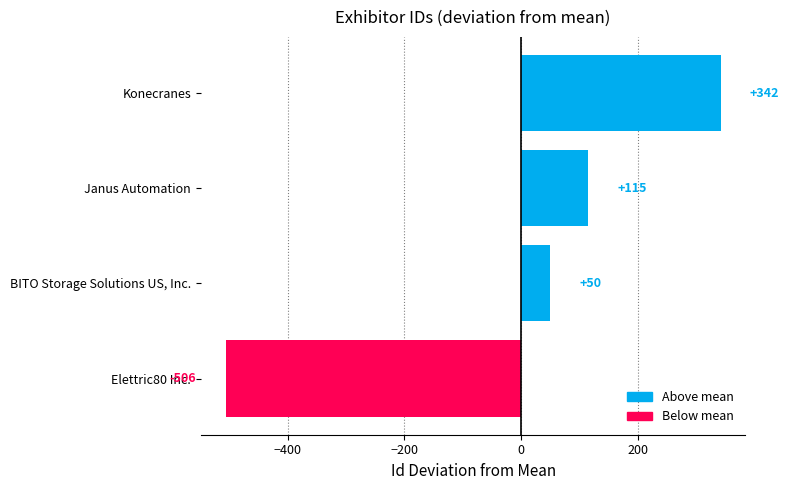

What is the difference between the values at Konecranes and BITO Storage Solutions US, Inc.?

292.0